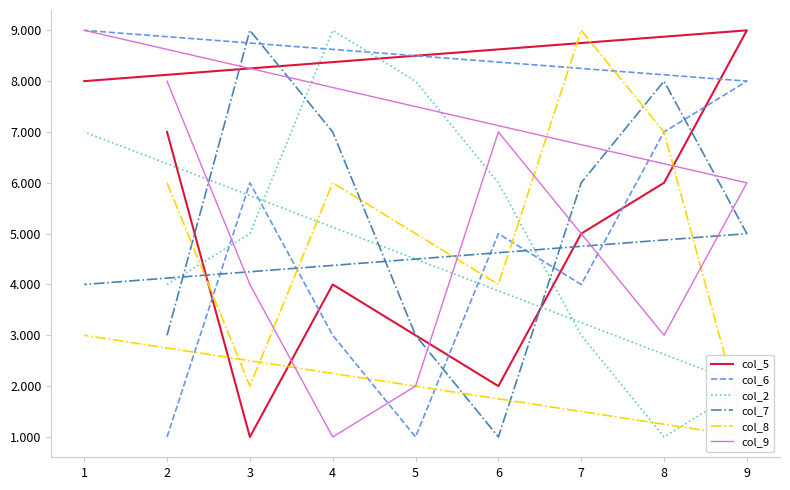

Does the chart display data point markers on the line(s)?

No